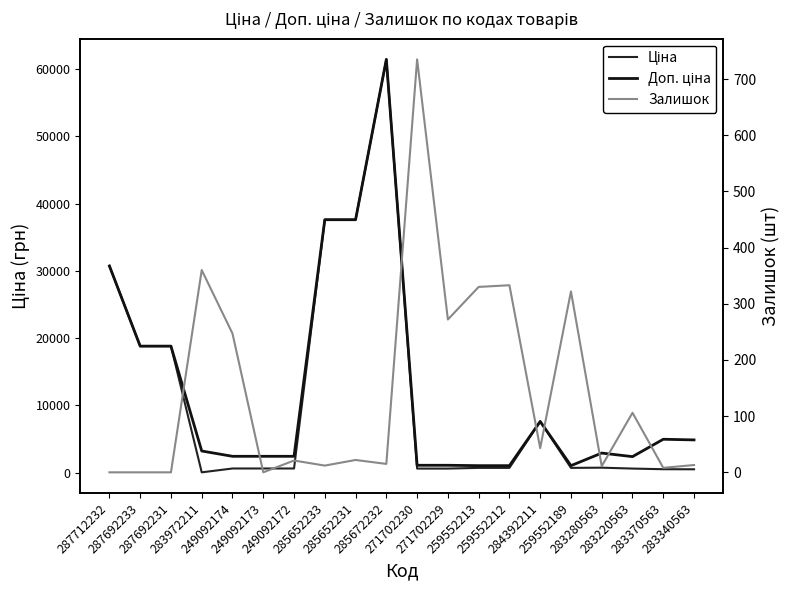

What is the spread (max minus min) of values at 283370563?

4942.4